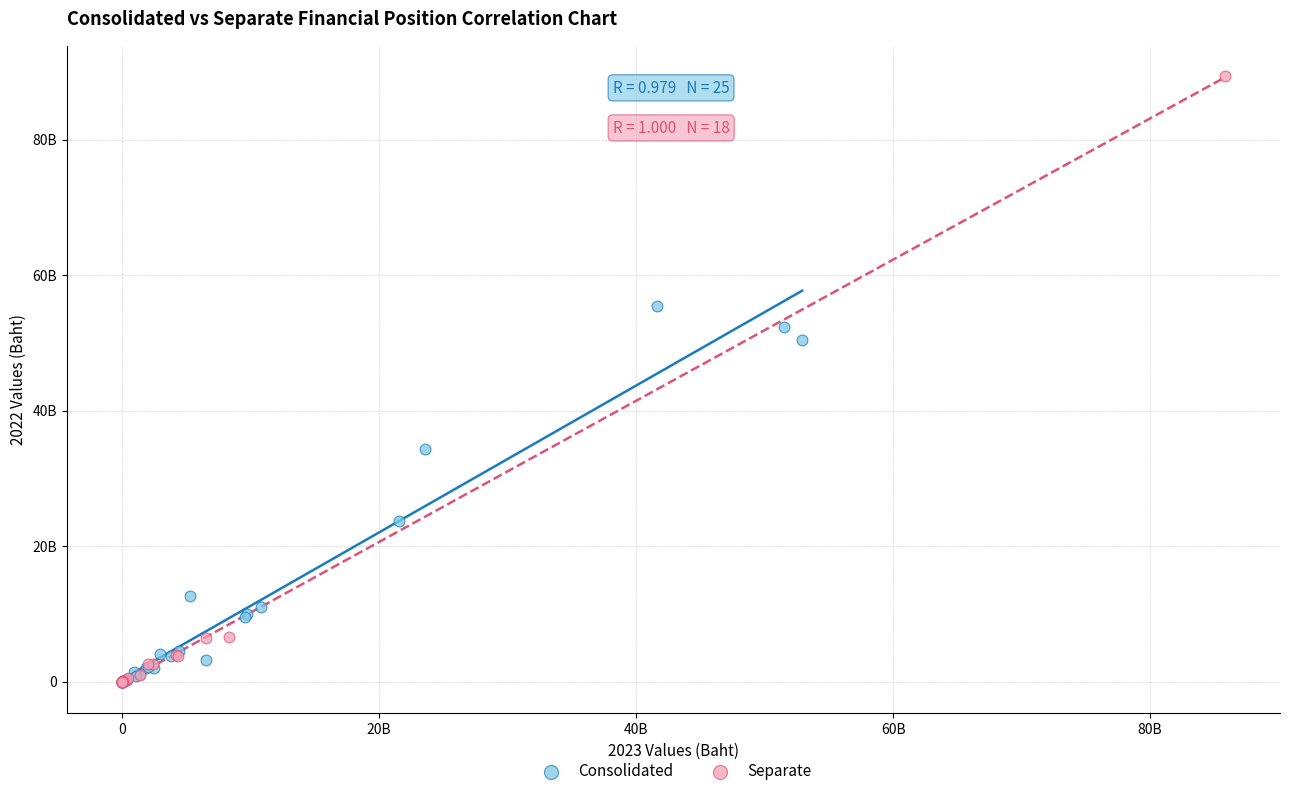

What are all the series names shown in the legend?

Consolidated, Separate